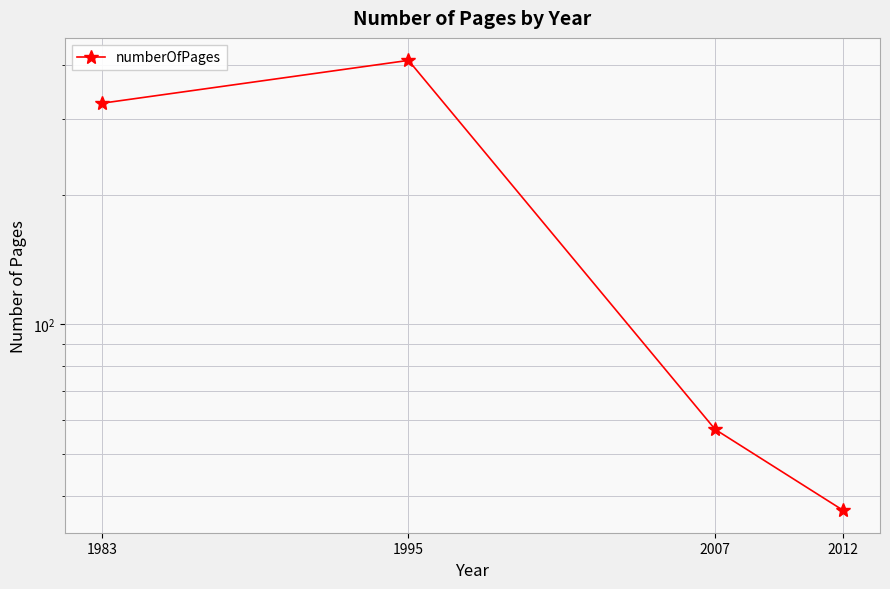

True or false: the data has more than 1 interior local peaks.

False